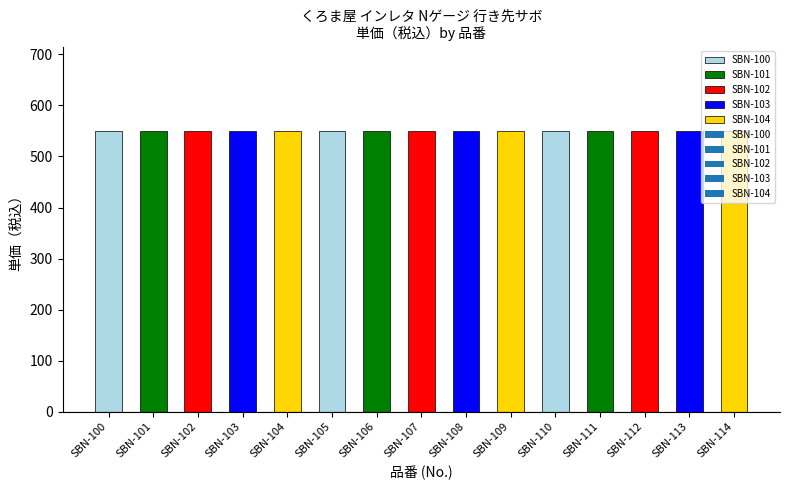

Which category has the lowest value in the 金額 series?

SBN-100